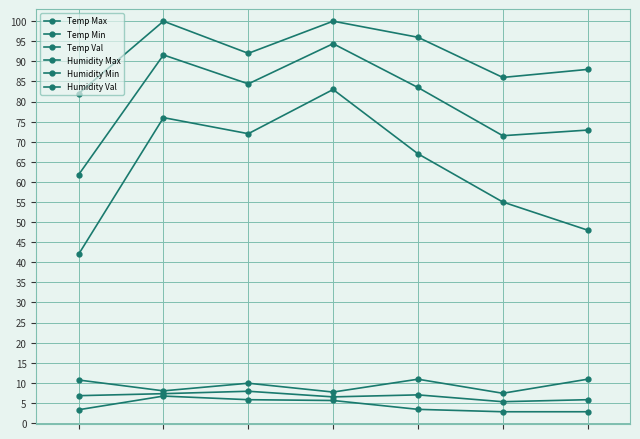

What is the value of the Temp Max point at the 5th from the left?

10.9